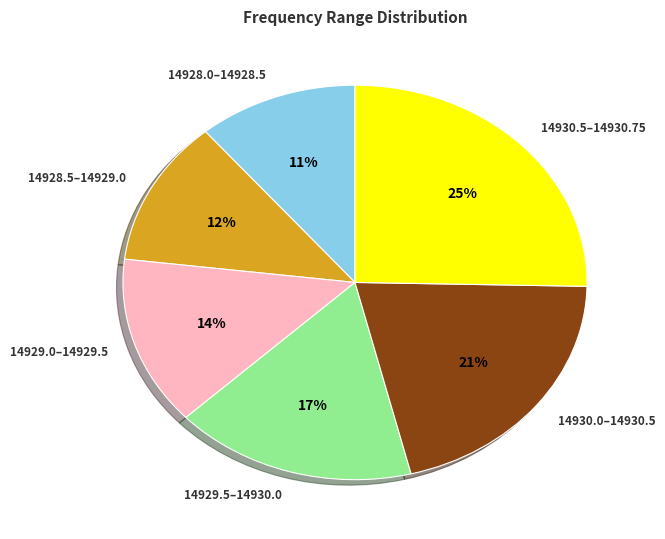

Which slice is the largest?

14930.5–14930.75